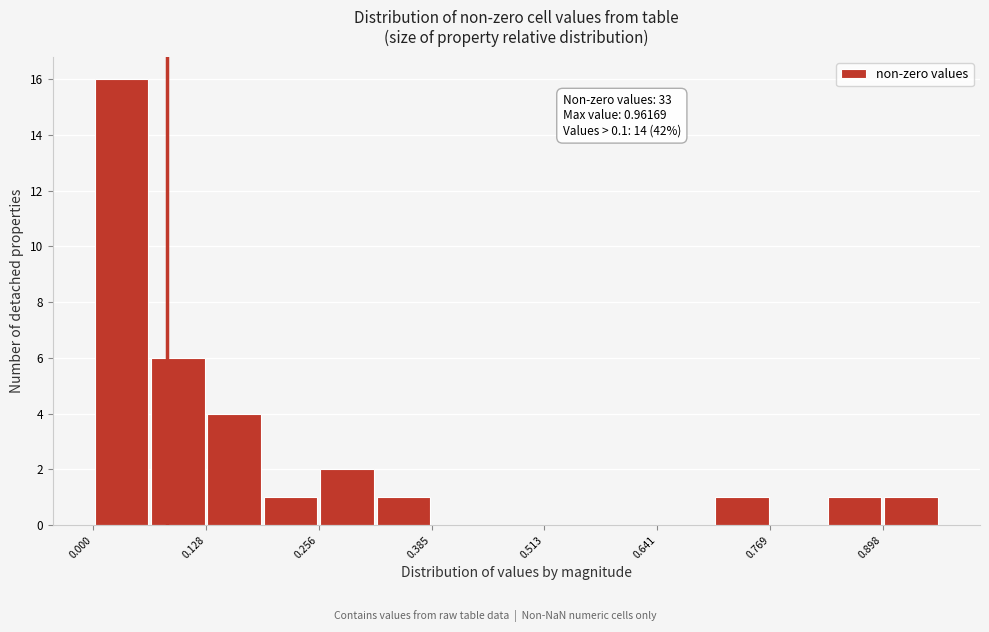

Read against the x-axis, roughly where is the centre of the tallest bar?

0.04